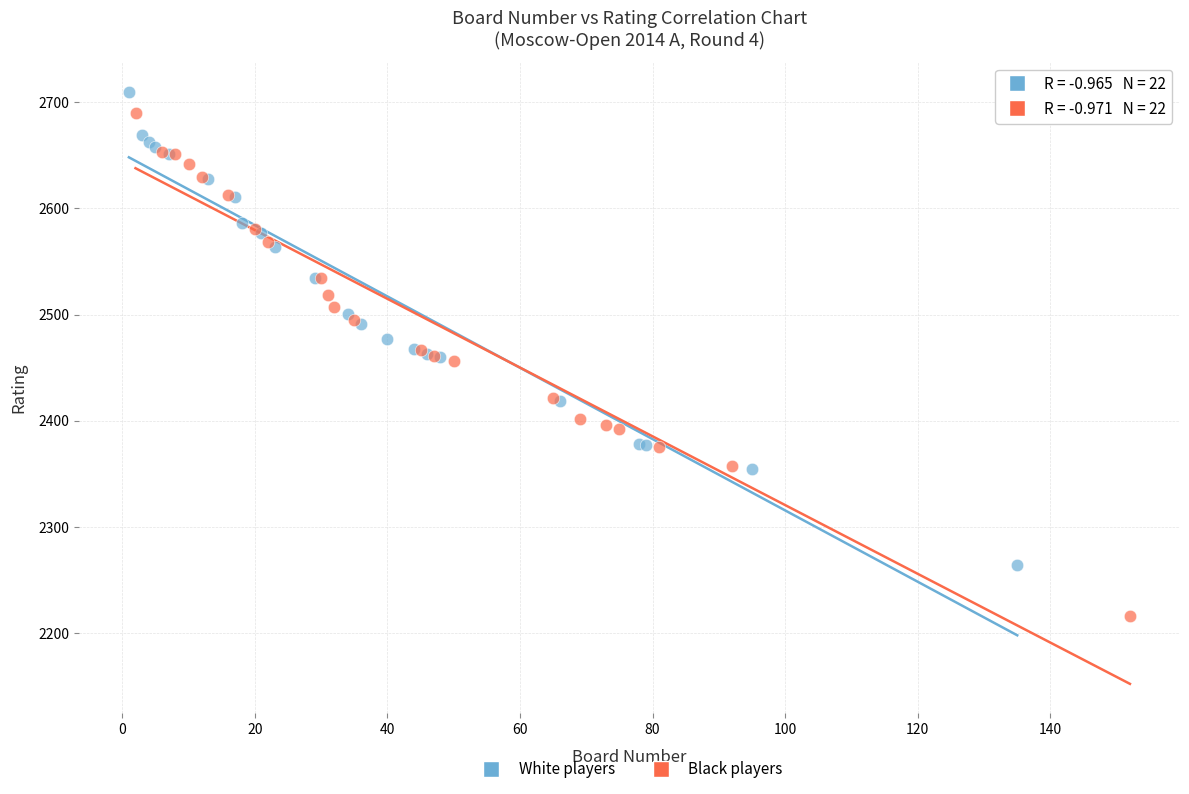

Which series contains the lowest Y value?

Black players